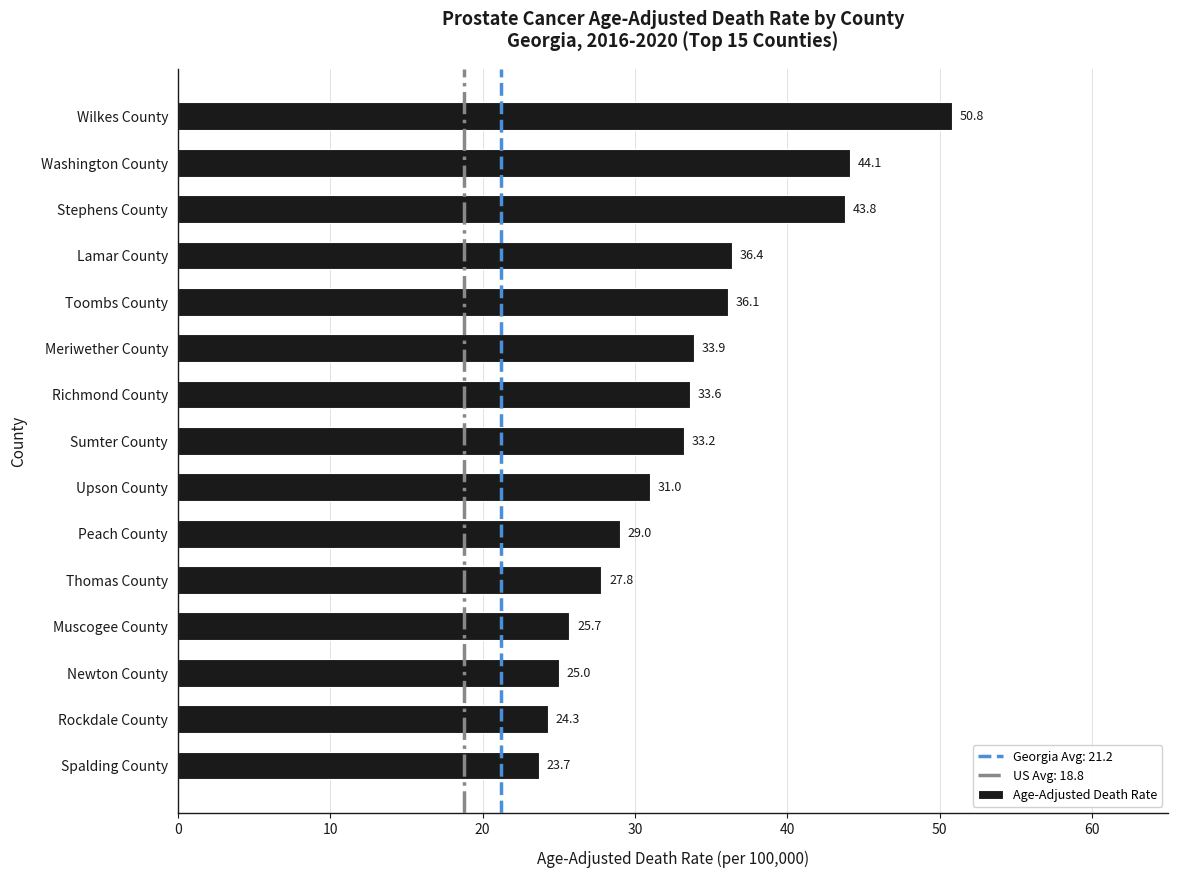

What is the change in value from Washington County to Thomas County?

-16.3